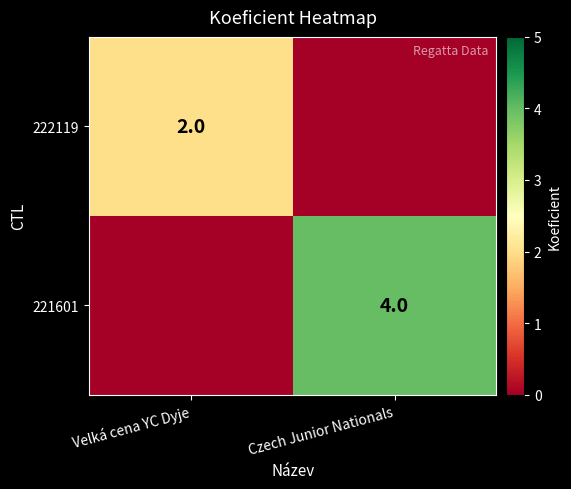

The value of 221601 at Czech Junior Nationals is 7. True or false?

False